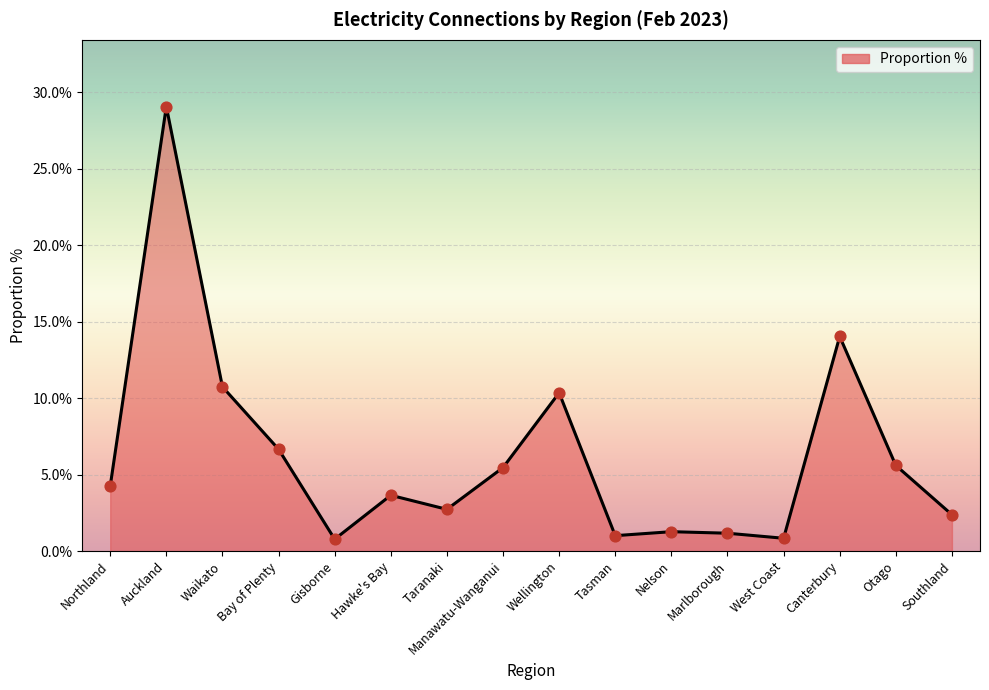

What is the change in value from Gisborne to Manawatu-Wanganui?

+4.7